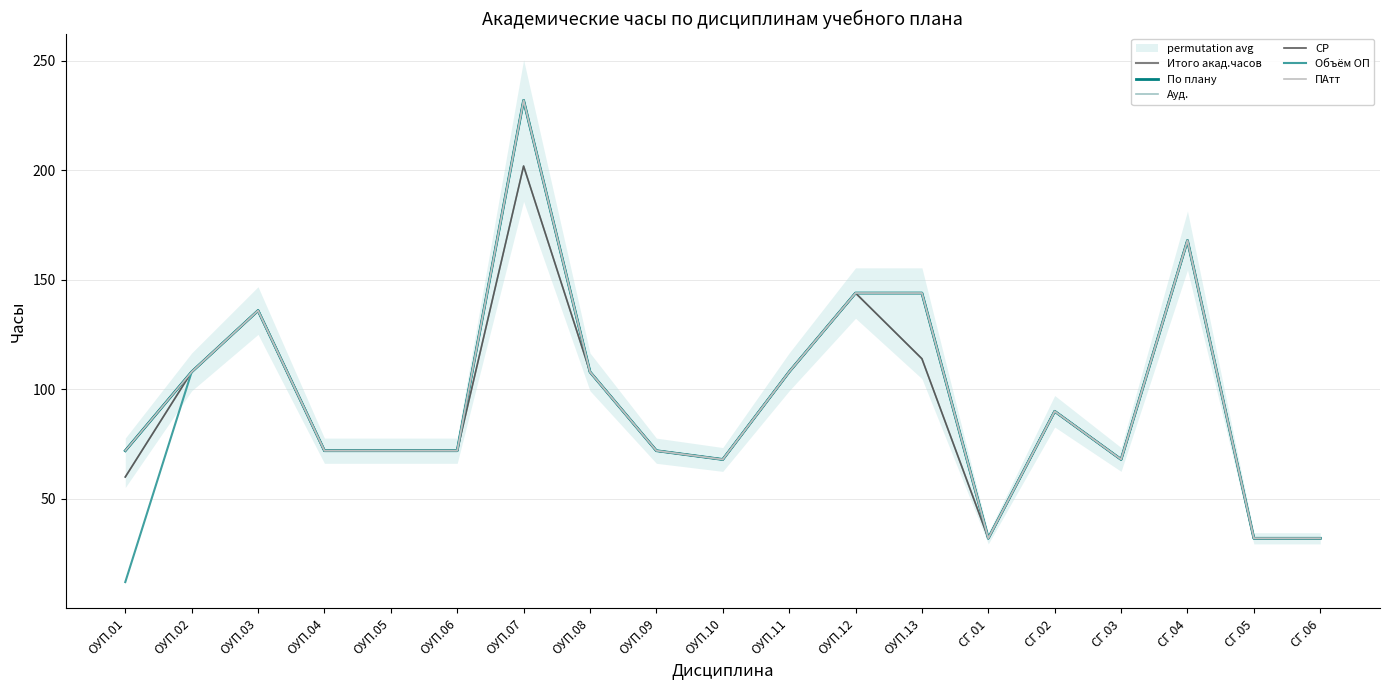

What is the value of the По плану point at the 14th from the left?

32